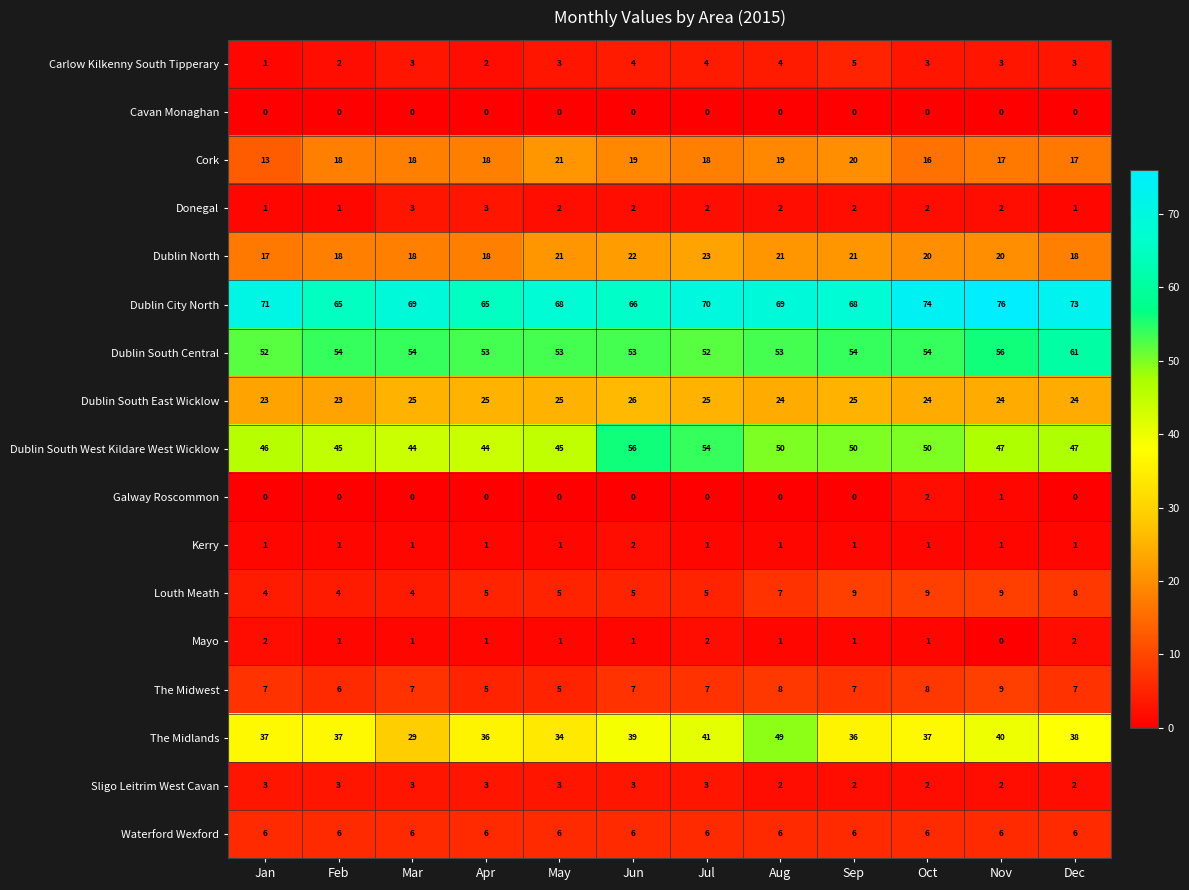

True or false: Sligo Leitrim West Cavan has a value of 3 at Dec.

False